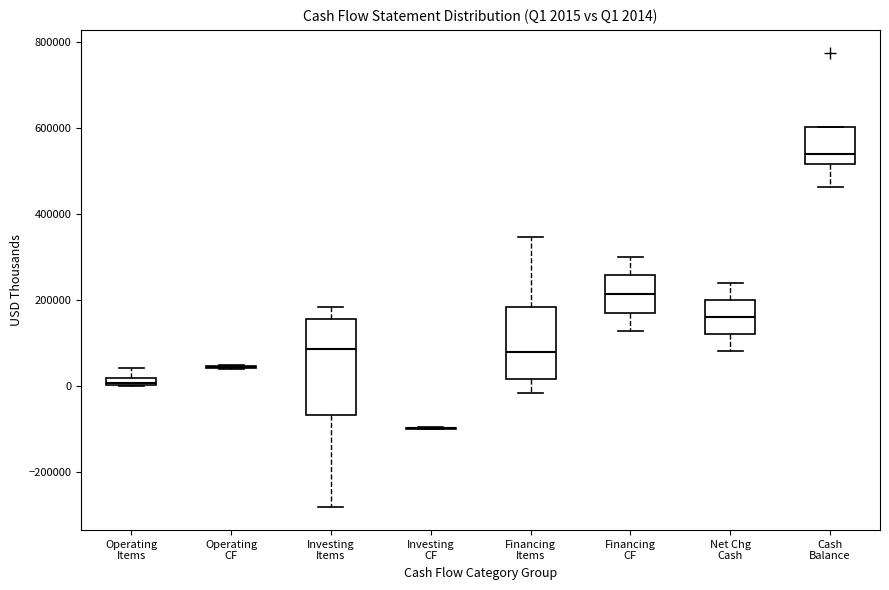

Comparing the boxes themselves (not the whiskers), which one is the tallest?

Investing Items